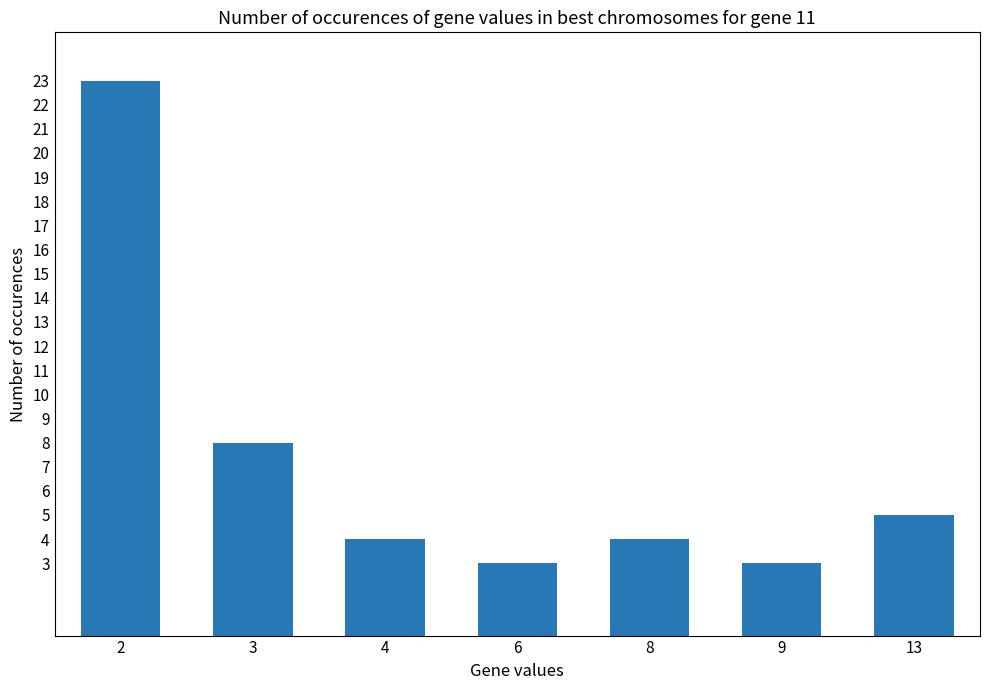

Is it true that the value at 4 is 3?

False